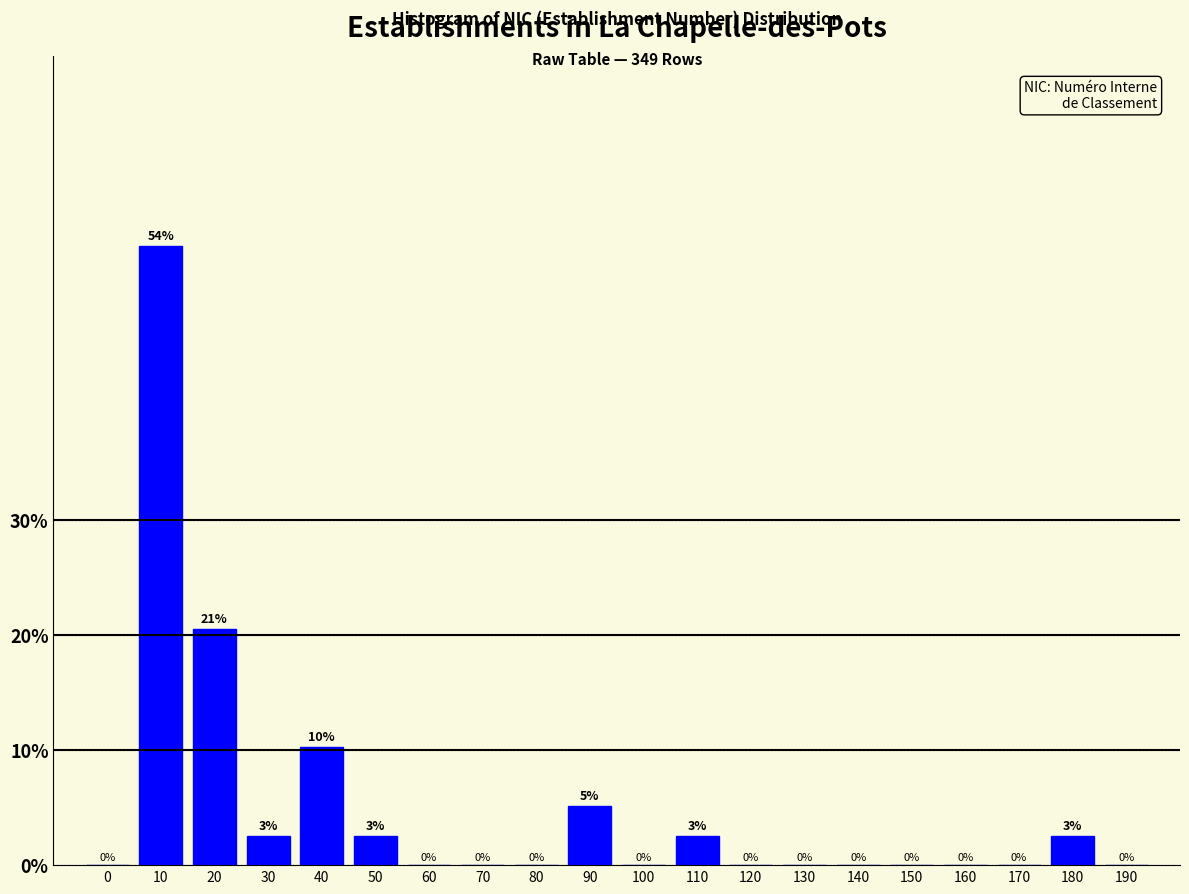

Where is the data nearest to the value 26?

20